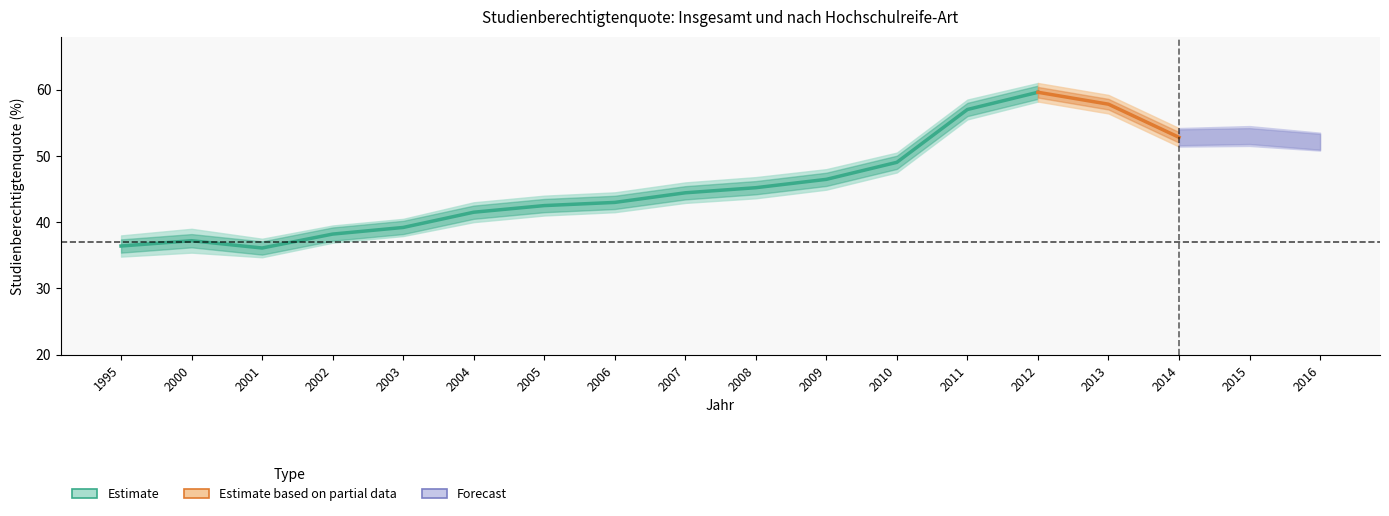

Is it true that Studienberechtigtenquote insgesamt equals 13.3 at 2014?

False